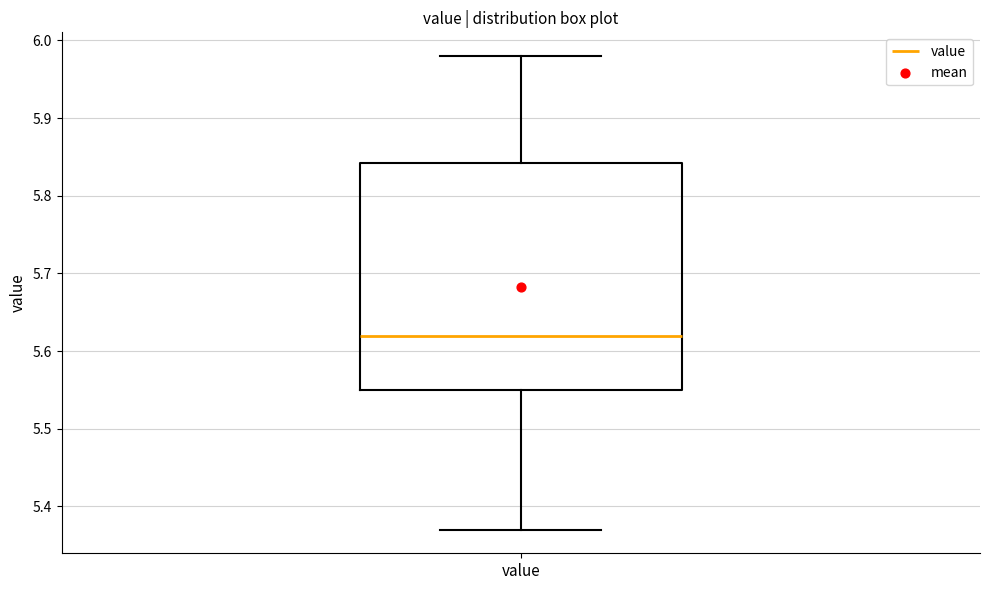

Read this box plot against the y-axis: the position of the median line, the range covered by the box, and the ends of both whiskers. The values are not printed on the chart, so give them approximately, as read against the axis.

median 5.62, box 5.55 to 5.84, whiskers 5.37 to 5.98